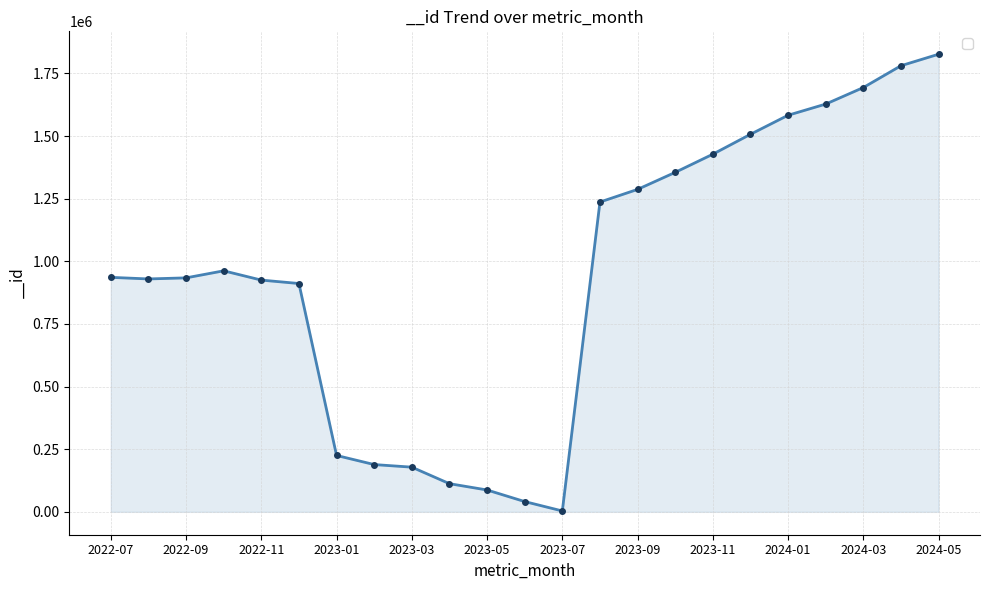

What is the difference between the maximum and minimum values?

1823332